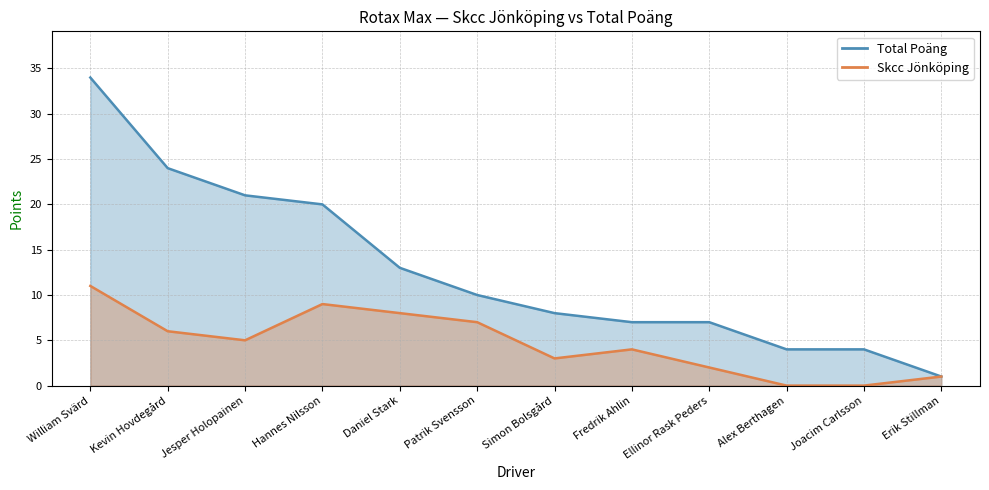

At how many categories does at least one series exceed 12?

5